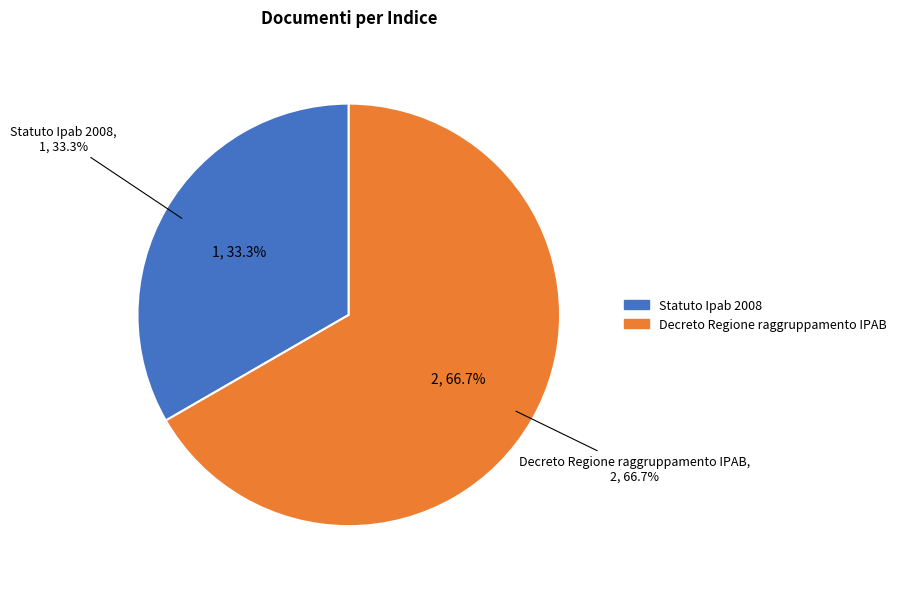

Is it true that Statuto Ipab 2008 is 44% of the pie?

False